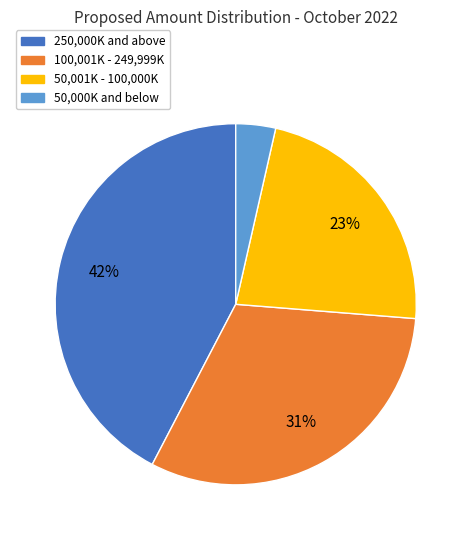

To the nearest percent, what is the average slice percentage?

25%